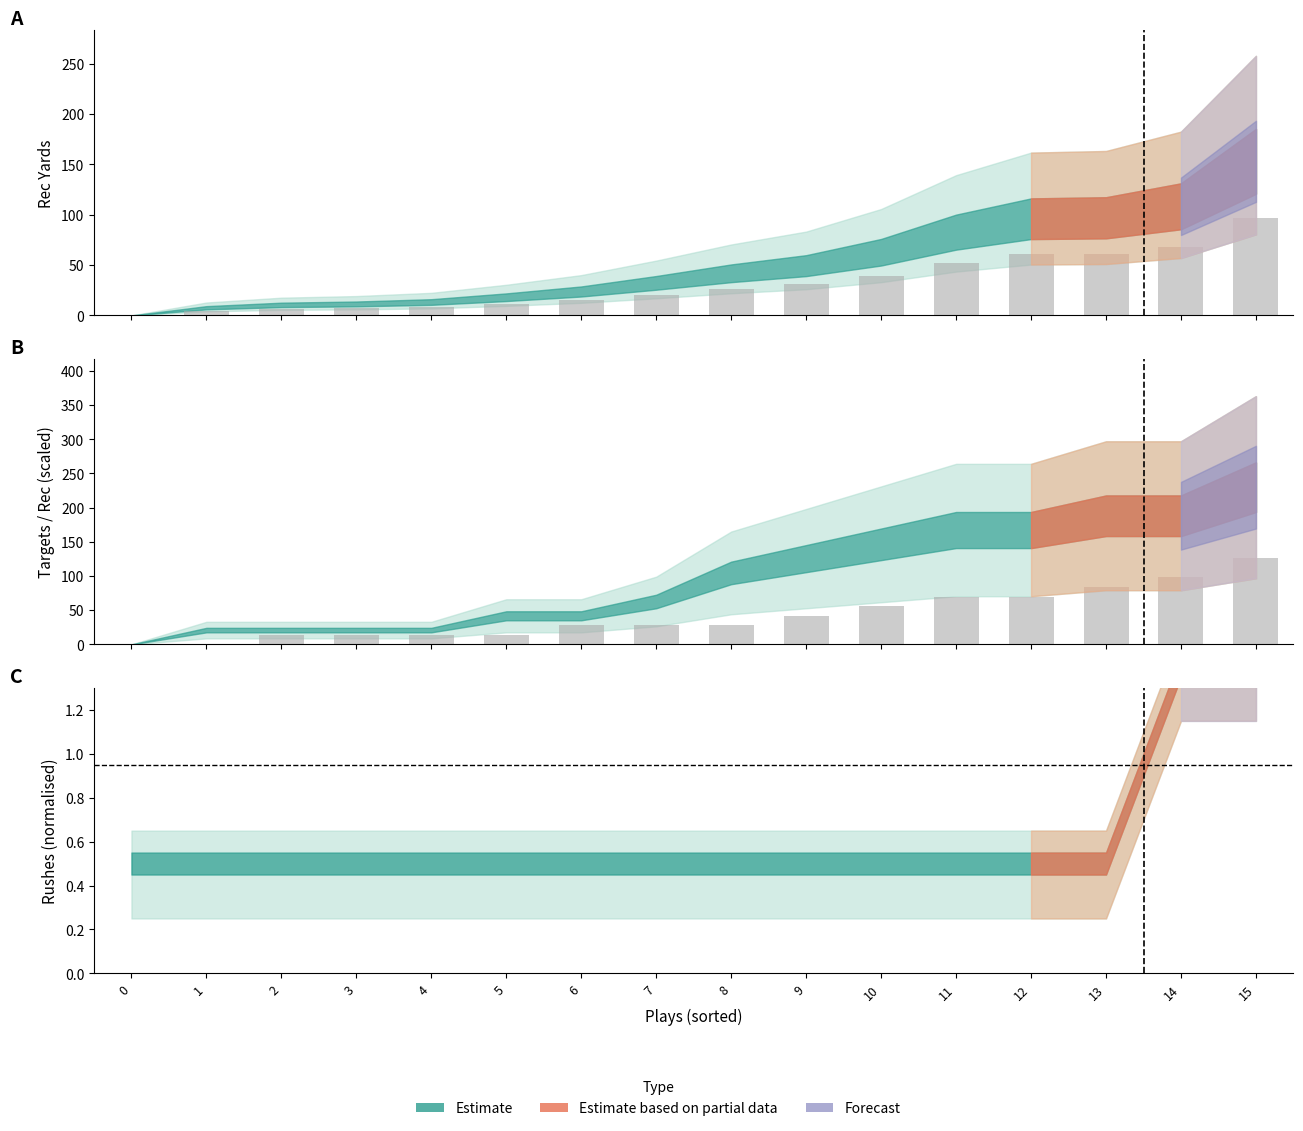

What is the difference between the second highest and second lowest values in the Rec Yards (obs) series?

63.6